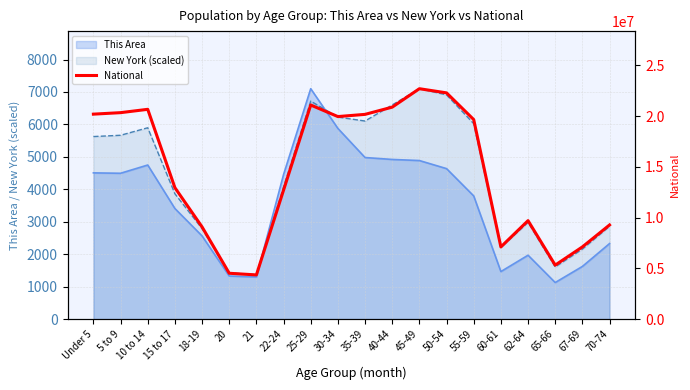

True or false: the data has more than 1 interior local peaks.

True